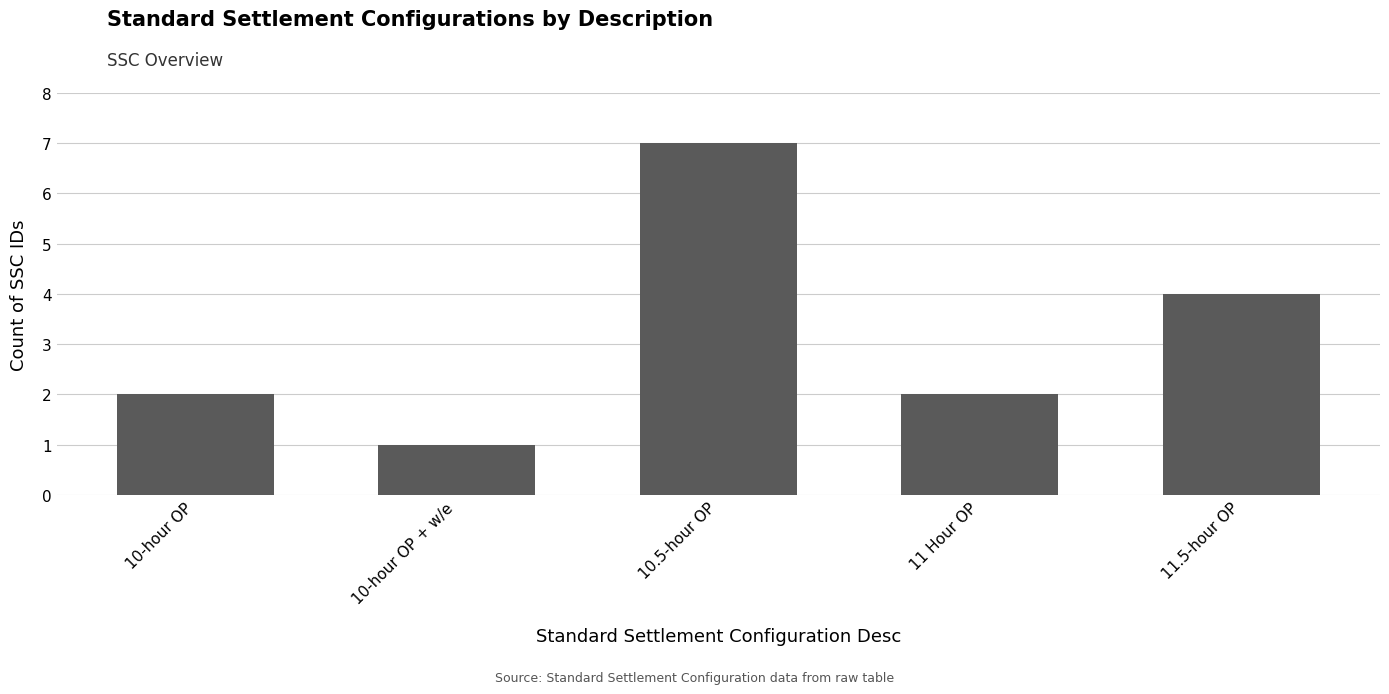

What is the ratio of the value at 10-hour OP + w/e to the value at 11 Hour OP?

0.5